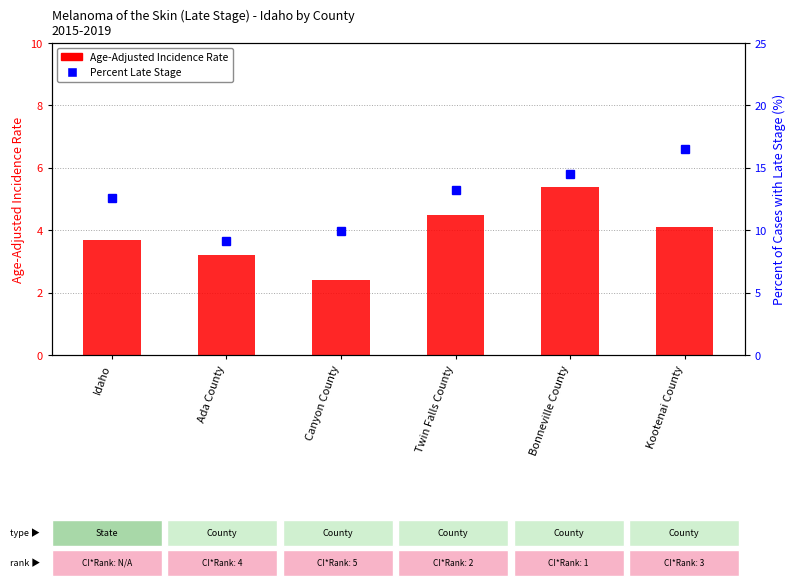

Which category has the highest value across all series?

Kootenai County